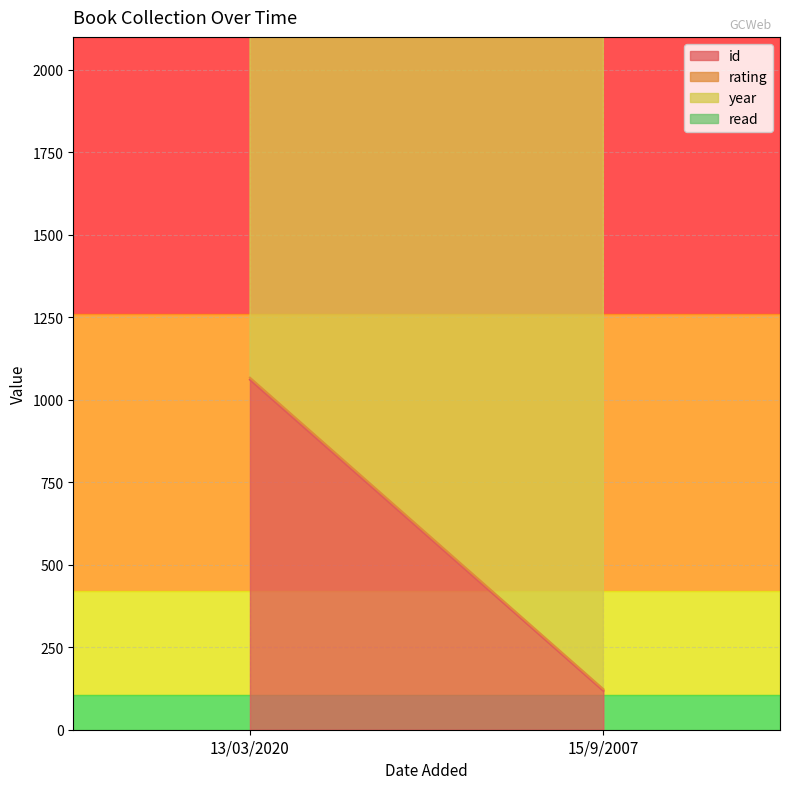

Which category has the lowest value in the year series?

15/9/2007